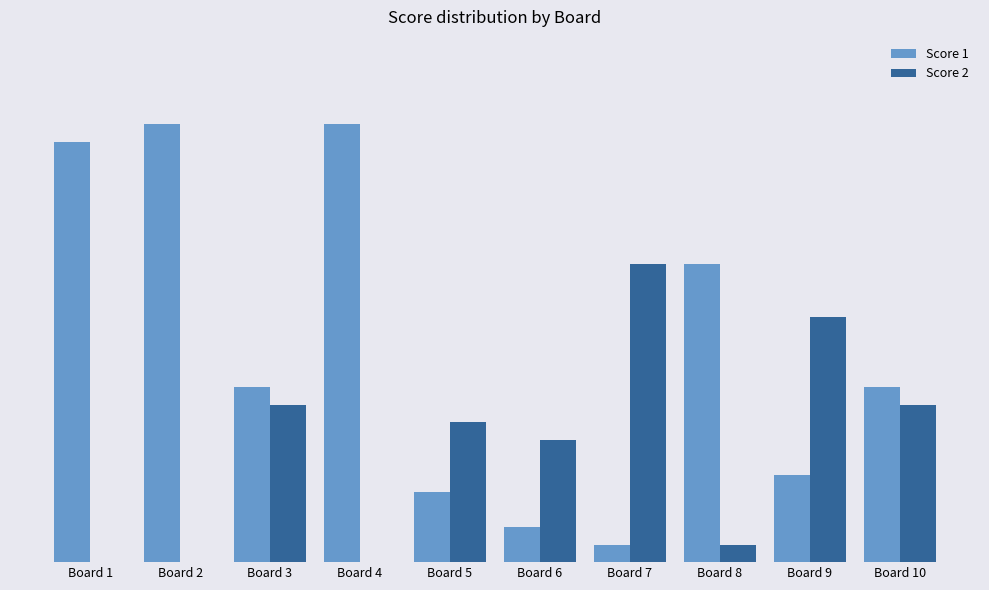

List the series in order of their overall mean, highest first.

Score 1, Score 2